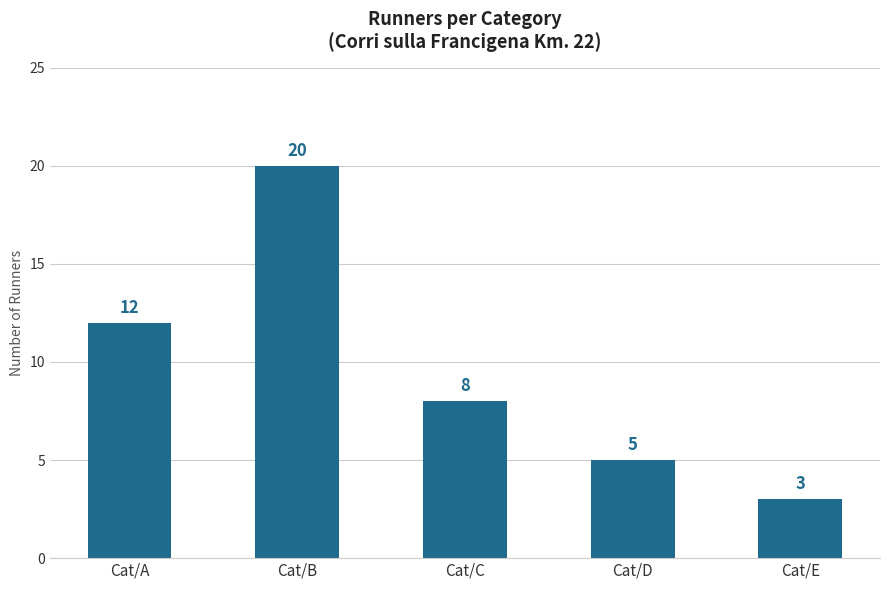

Which category has the lowest value across all series?

Cat/E